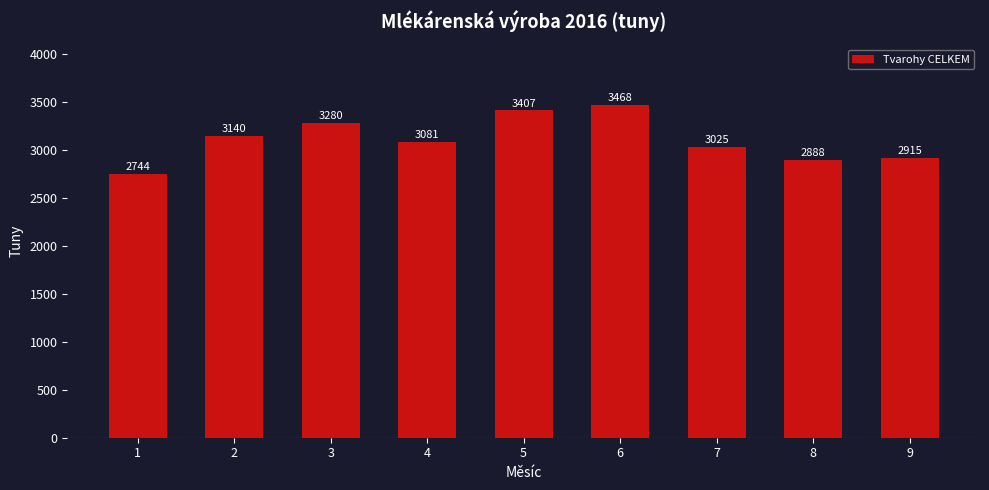

Rank the categories by value from highest to lowest.

6, 5, 3, 2, 4, 7, 9, 8, 1